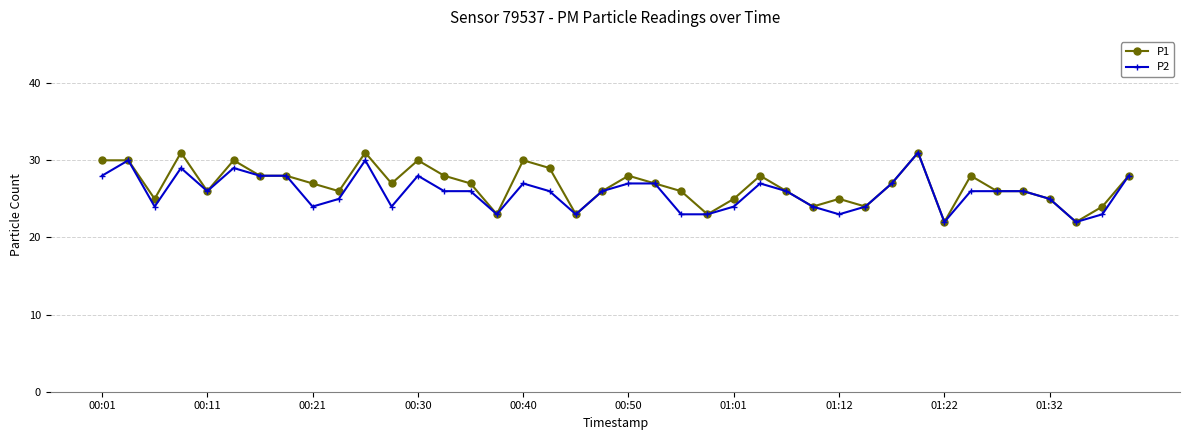

What is the minimum value shown in the chart?

22